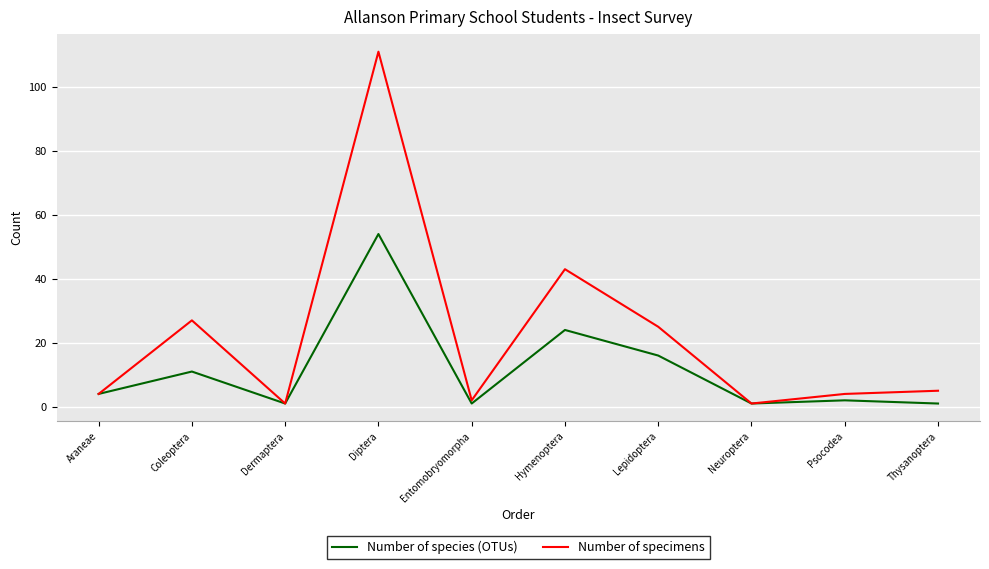

True or false: Number of specimens has a value of 16 at Lepidoptera.

False